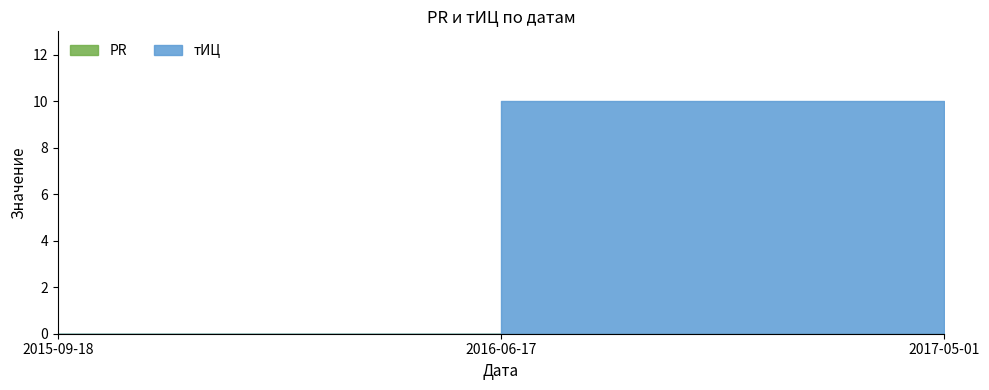

How many lines are shown in the chart?

2